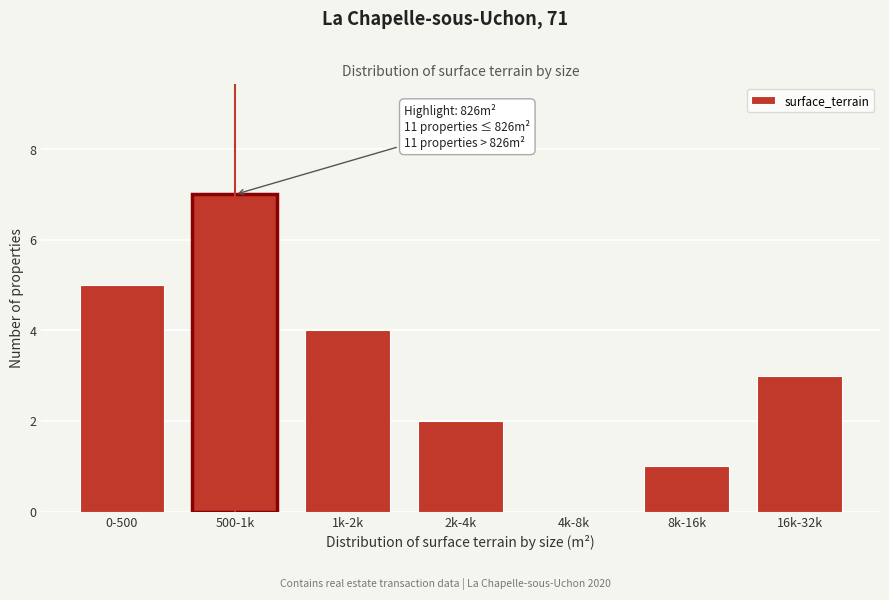

Reading left to right, what are all the values shown in this chart?

0-500=5	500-1k=7	1k-2k=4	2k-4k=2	4k-8k=0	8k-16k=1	16k-32k=3